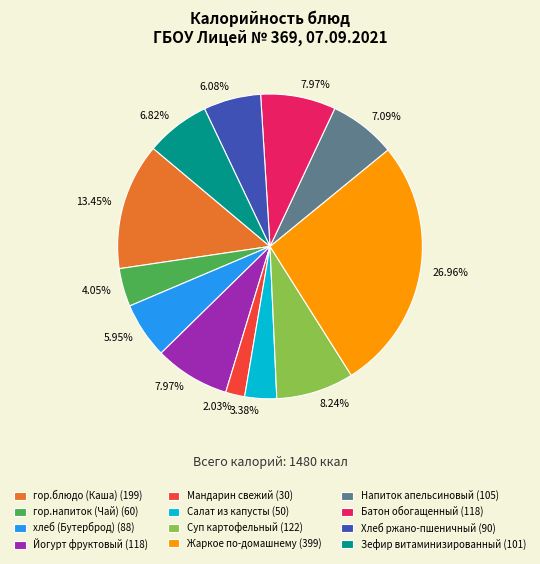

The Мандарин свежий slice represents 2% of the pie. True or false?

True